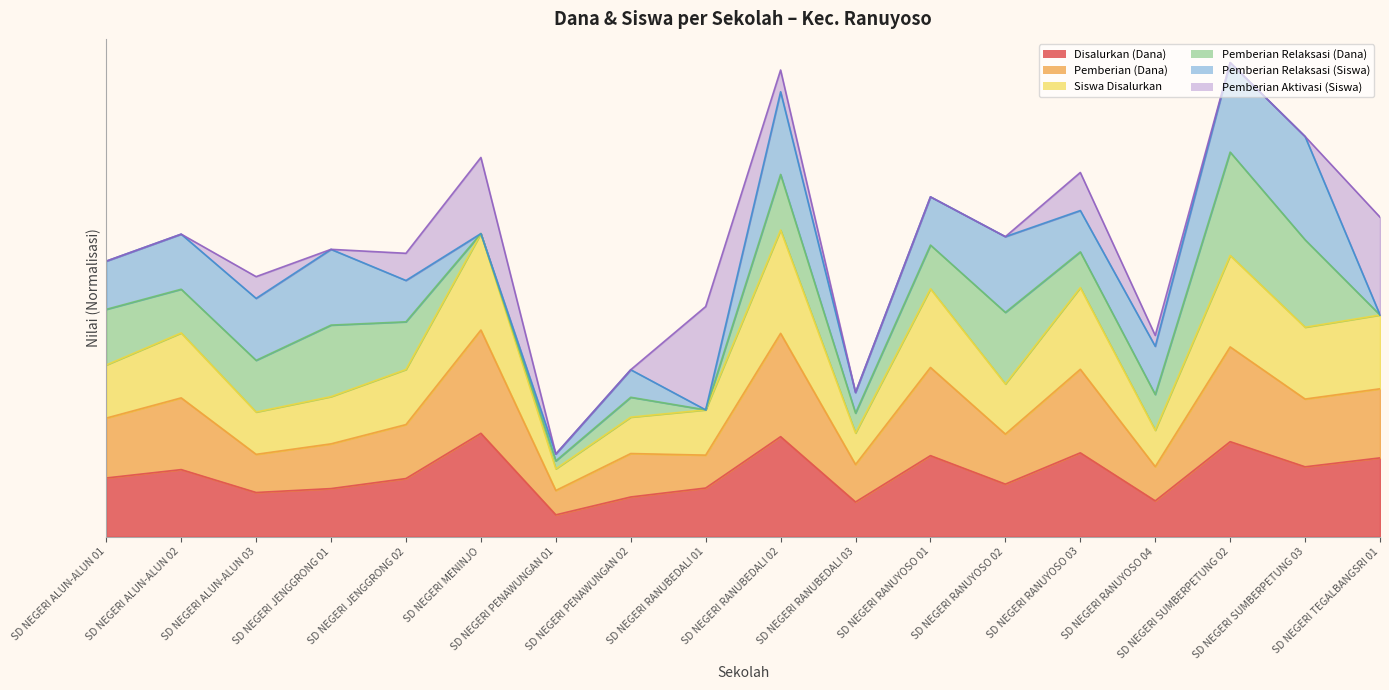

What is the average value of the Disalurkan (Dana) series?

0.6